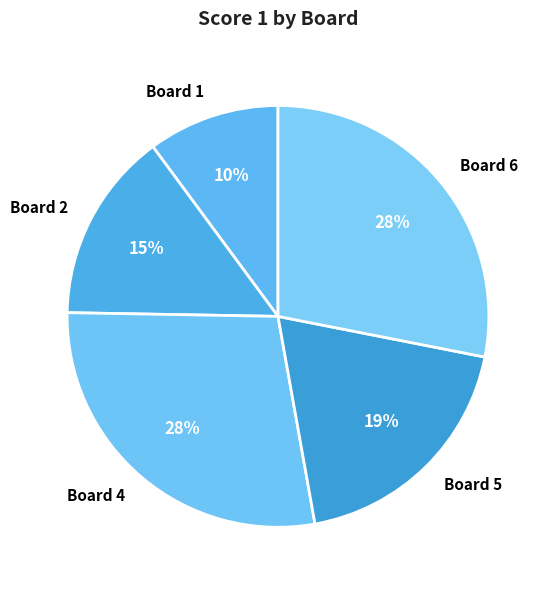

Between Board 1 and Board 5, which is larger?

Board 5